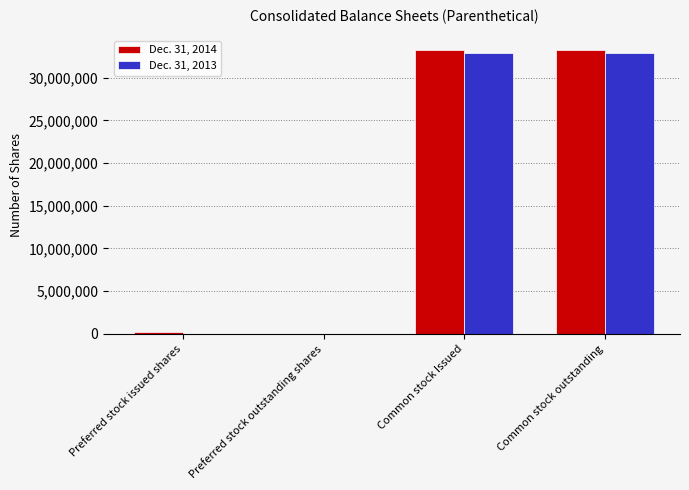

How many series are shown in this chart?

2